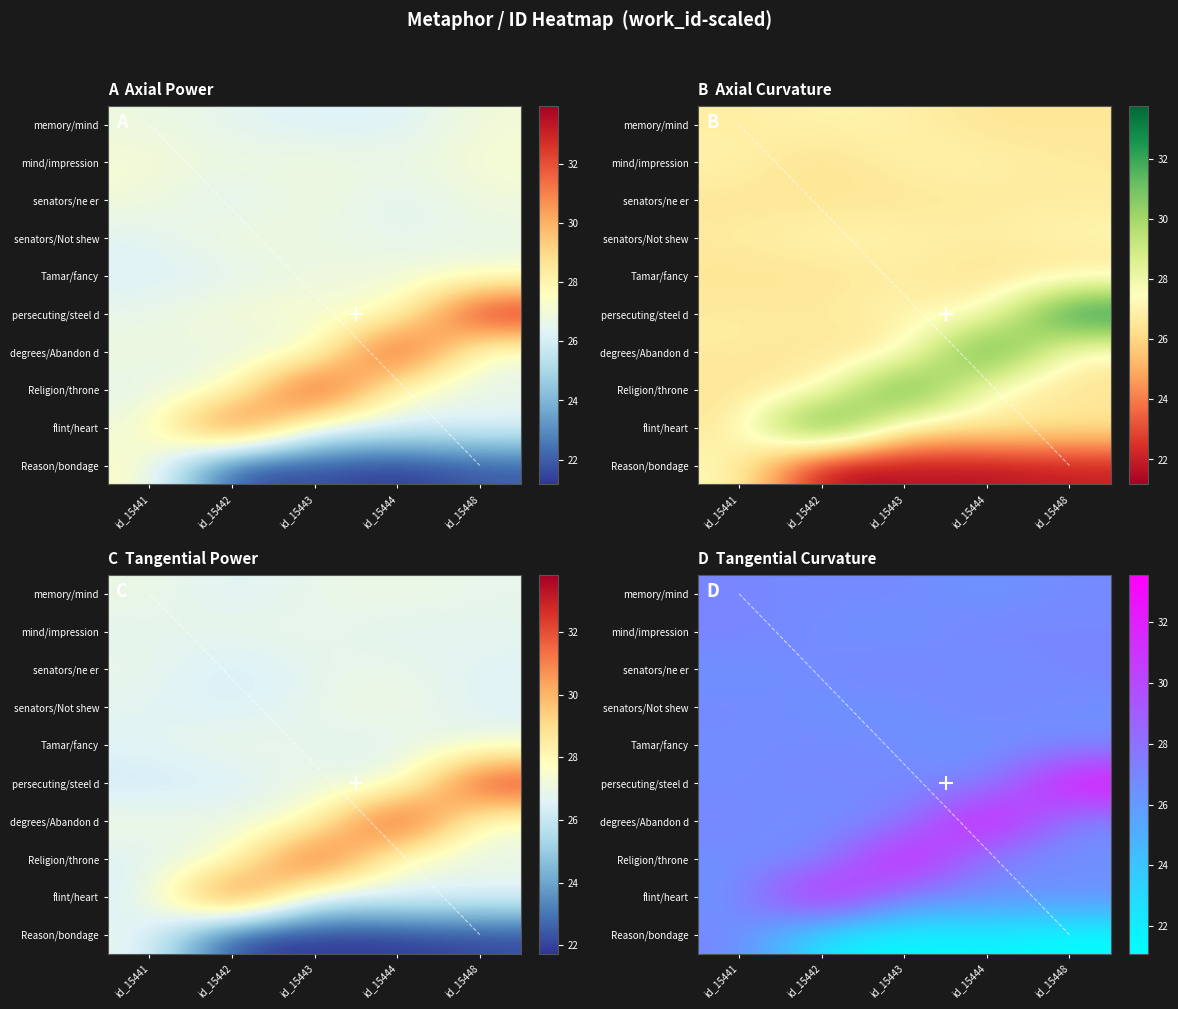

Read the Around Religion s emerald throne value at id_15444.

26.8